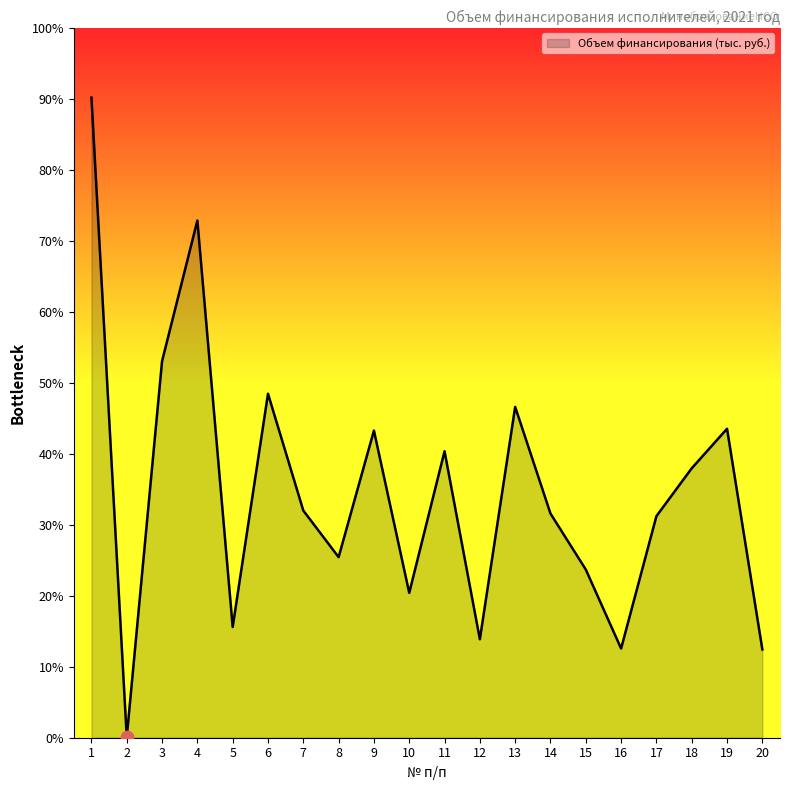

What is the ratio of the value at 3 to the value at 12?

3.8